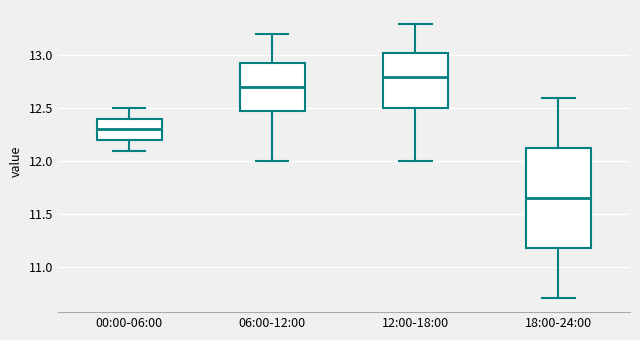

Comparing the boxes themselves (not the whiskers), which one is the tallest?

18:00-24:00